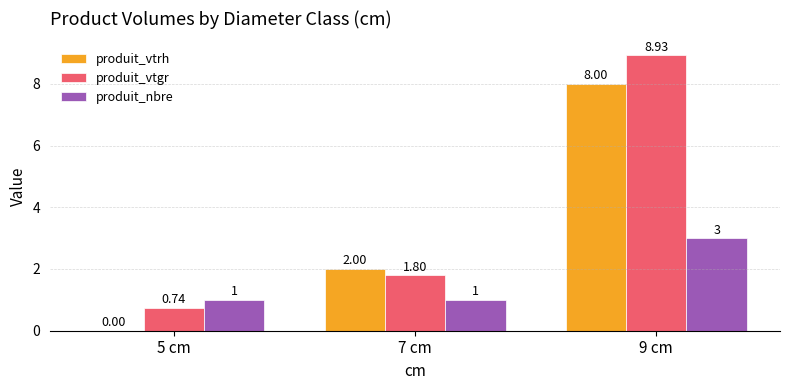

Which series changed the most between 5 cm and 9 cm?

produit_vtgr